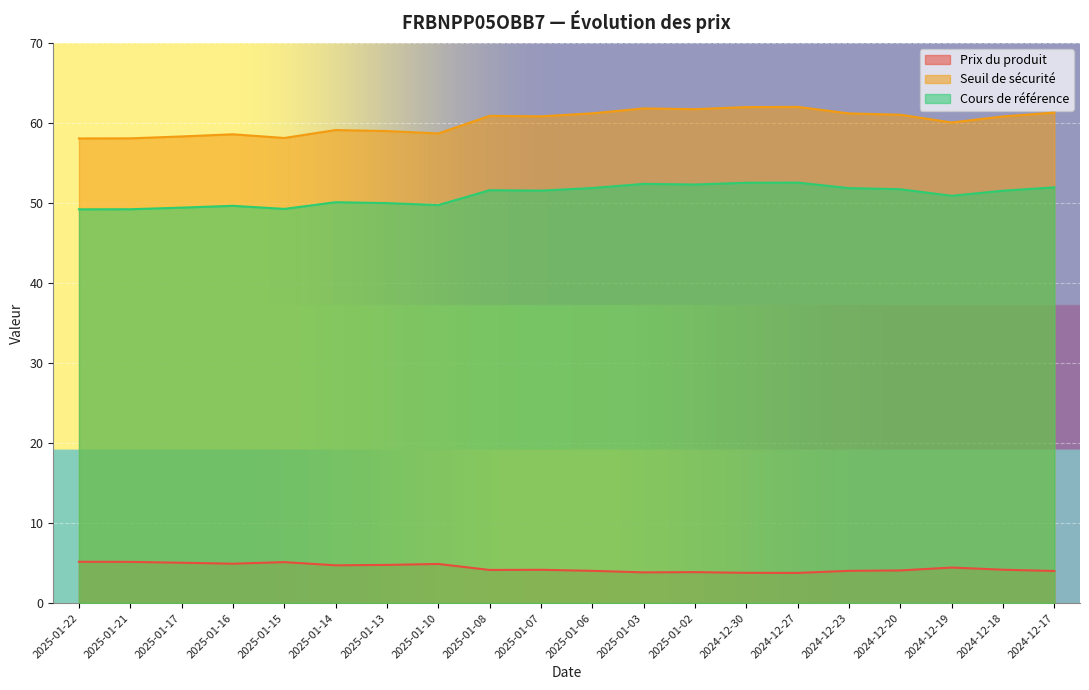

Reading right to left, transcribe all the data shown in this chart.

Prix du produit: 2024-12-17=4.0	2024-12-18=4.2	2024-12-19=4.4	2024-12-20=4.1	2024-12-23=4.0	2024-12-27=3.8	2024-12-30=3.8	2025-01-02=3.9	2025-01-03=3.8	2025-01-06=4.0	2025-01-07=4.2	2025-01-08=4.1	2025-01-10=4.9	2025-01-13=4.8	2025-01-14=4.7	2025-01-15=5.1	2025-01-16=4.9	2025-01-17=5.0	2025-01-21=5.2	2025-01-22=5.2
Seuil de sécurité: 2024-12-17=61.3	2024-12-18=60.8	2024-12-19=60.1	2024-12-20=61.0	2024-12-23=61.2	2024-12-27=62.0	2024-12-30=62.0	2025-01-02=61.7	2025-01-03=61.8	2025-01-06=61.2	2025-01-07=60.8	2025-01-08=60.9	2025-01-10=58.7	2025-01-13=59.0	2025-01-14=59.1	2025-01-15=58.1	2025-01-16=58.6	2025-01-17=58.3	2025-01-21=58.1	2025-01-22=58.1
Cours de référence: 2024-12-17=52.0	2024-12-18=51.5	2024-12-19=50.9	2024-12-20=51.7	2024-12-23=51.9	2024-12-27=52.5	2024-12-30=52.5	2025-01-02=52.3	2025-01-03=52.4	2025-01-06=51.9	2025-01-07=51.5	2025-01-08=51.6	2025-01-10=49.7	2025-01-13=50.0	2025-01-14=50.1	2025-01-15=49.3	2025-01-16=49.6	2025-01-17=49.4	2025-01-21=49.2	2025-01-22=49.2